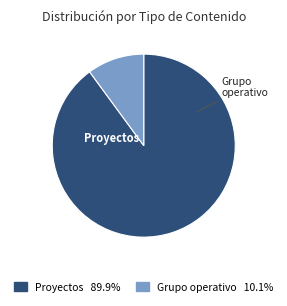

Does any single category account for the majority?

Yes